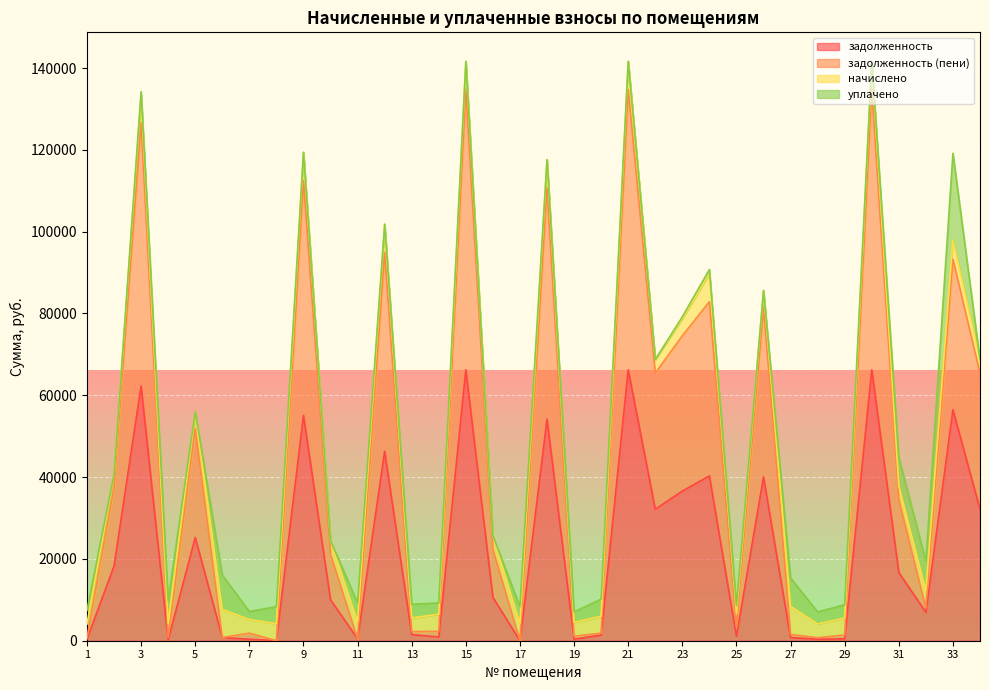

How many categories are shown in the chart?

34